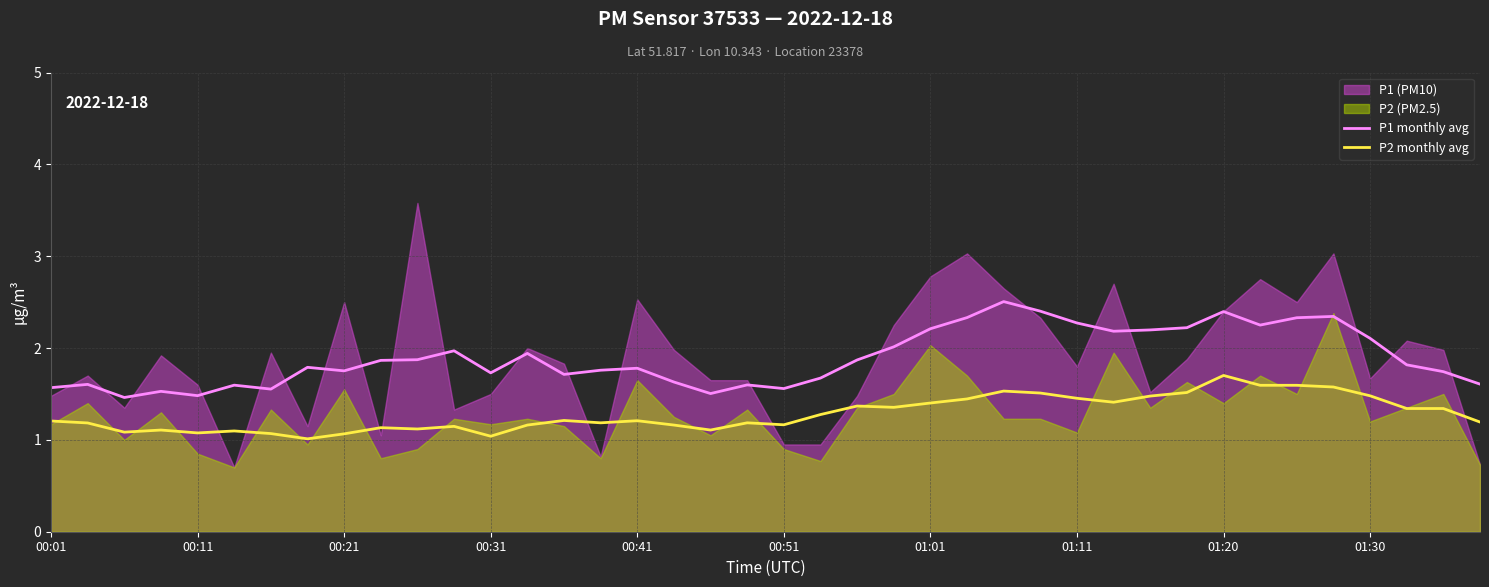

How many lines are shown in the chart?

2